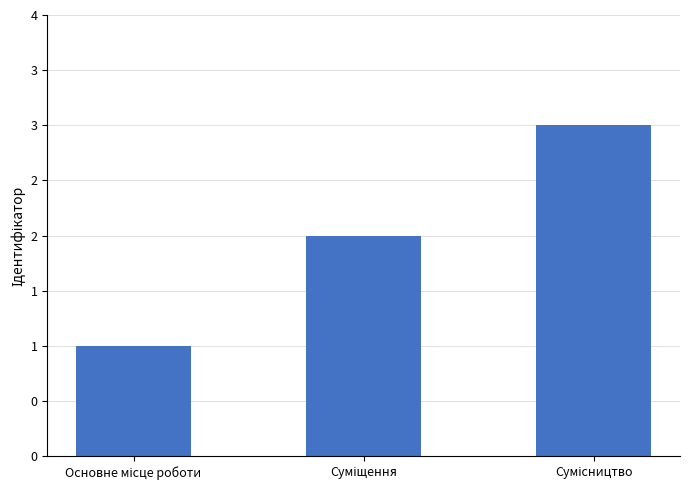

Count the values in the range 1 to 3.

3